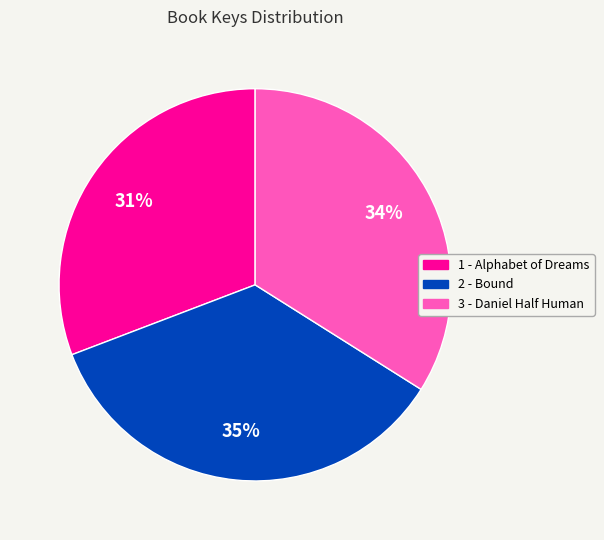

What is the smallest slice in the pie chart?

1 - Alphabet of Dreams